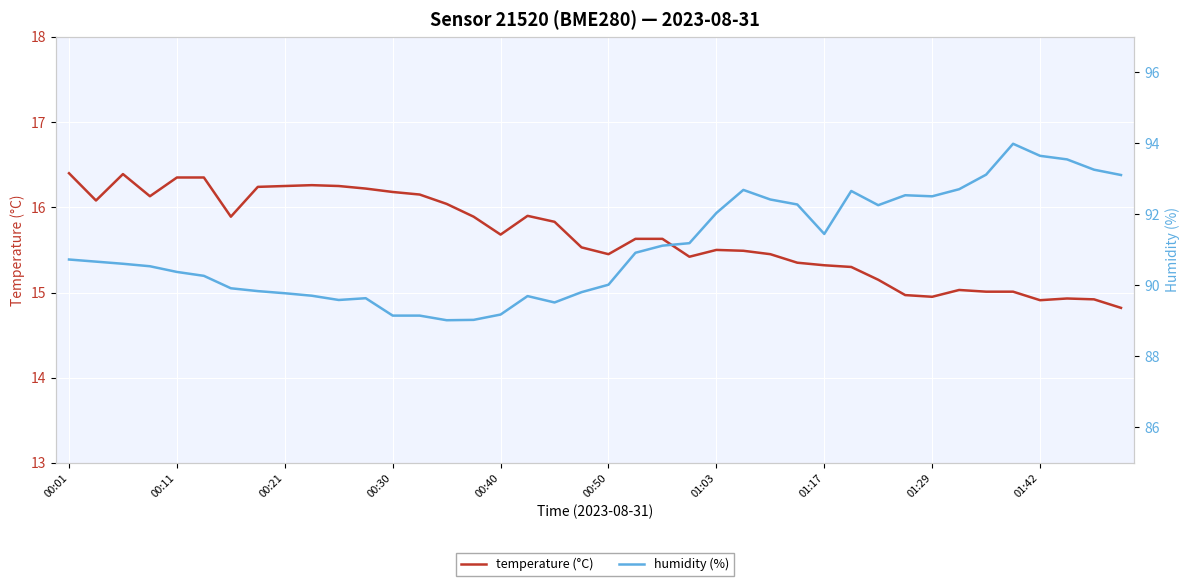

Rank the series by their average value, from lowest to highest.

temperature (°C), humidity (%)